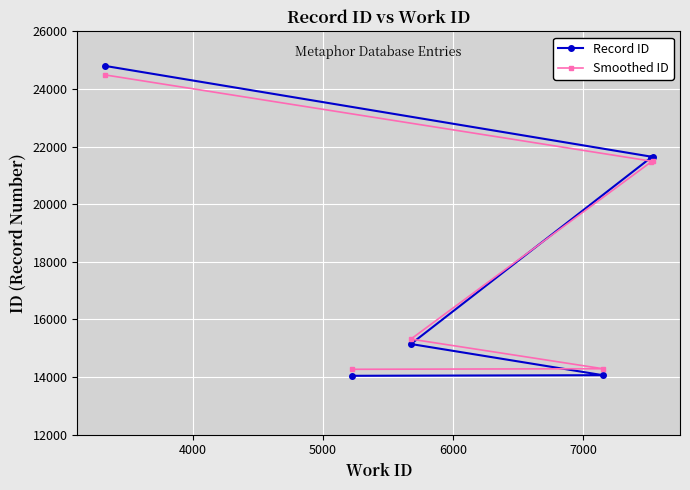

What is the maximum value for Record ID?

24805.0